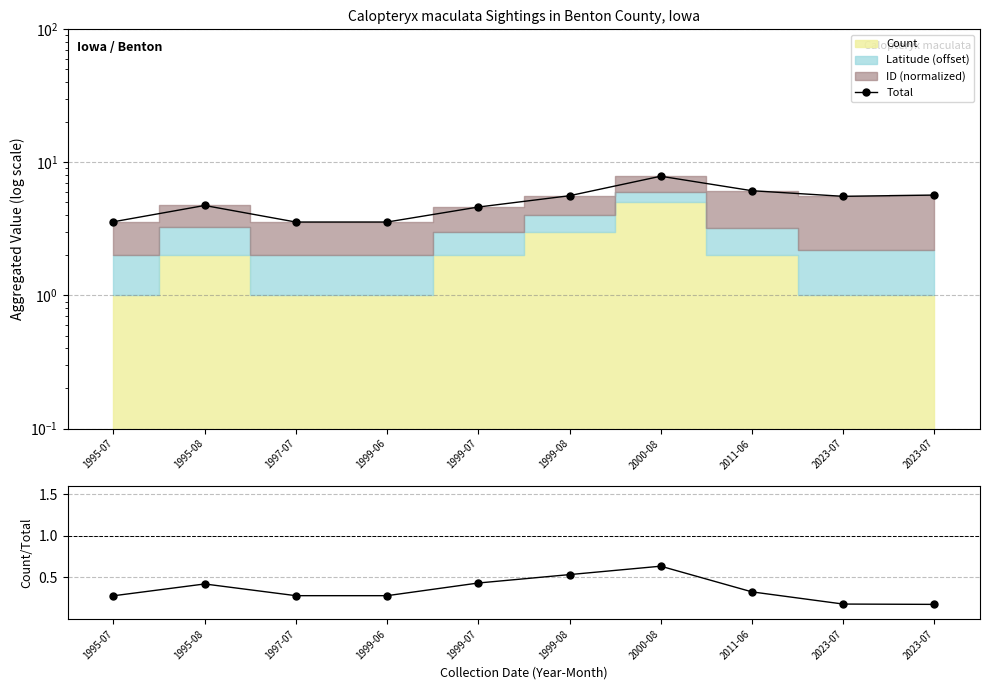

True or false: Count / Total has more than 0 points higher than both neighbors.

True